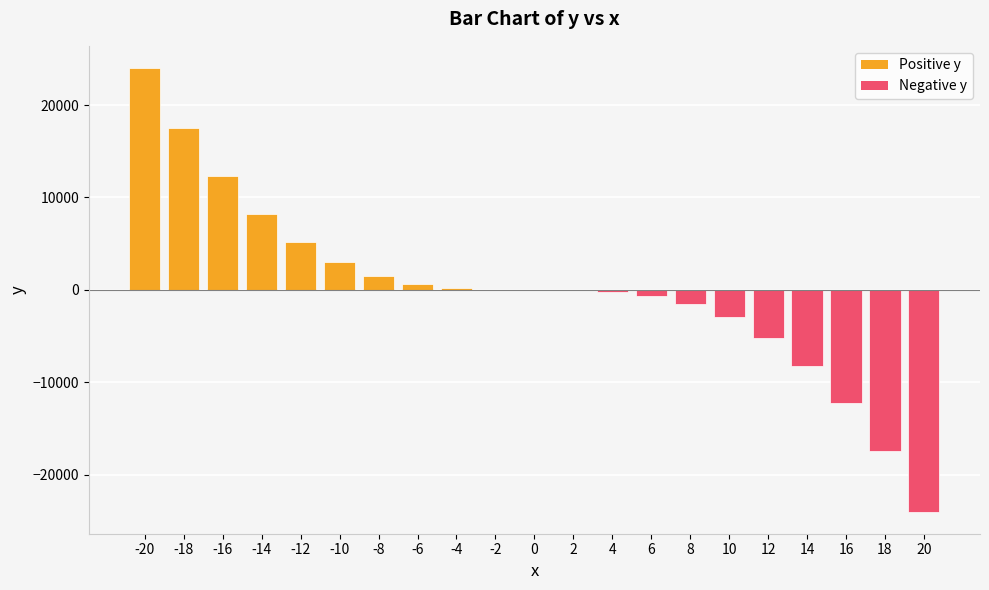

What is the sum of all values?

210